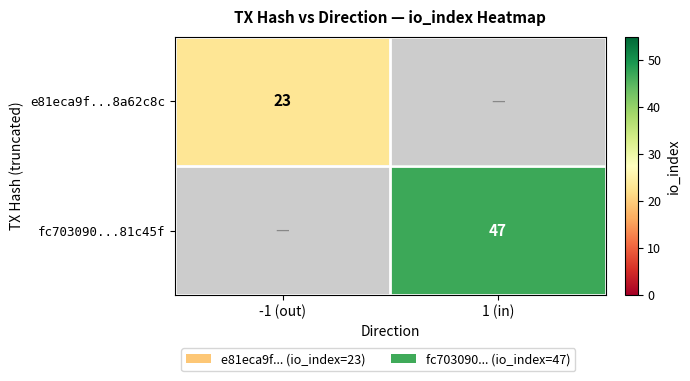

Is the value of fc703090...81c45f at 1 (in) greater than the value of e81eca9f...8a62c8c at -1 (out)?

Yes